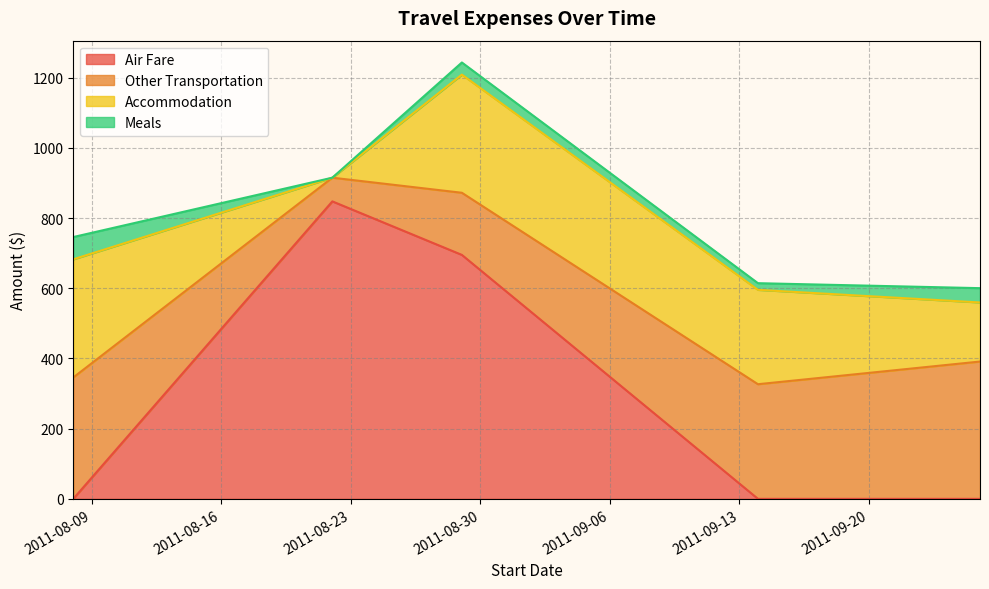

Is it true that Meals equals 34.5 at 2011-08-29?

True